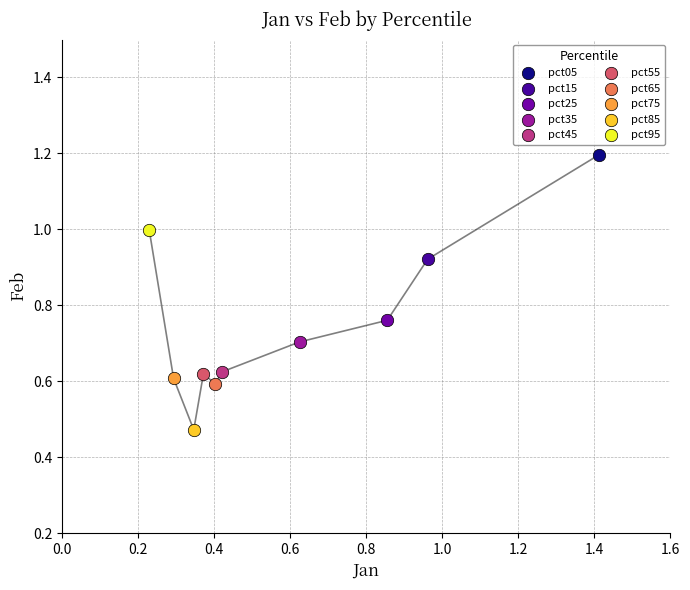

What are all the series names shown in the legend?

pct05, pct15, pct25, pct35, pct45, pct55, pct65, pct75, pct85, pct95